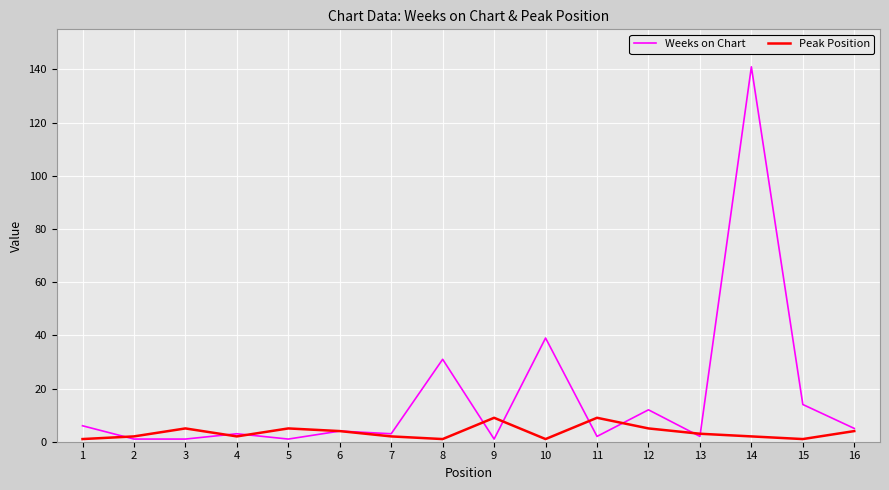

Which series has the largest range (max minus min)?

Weeks on Chart